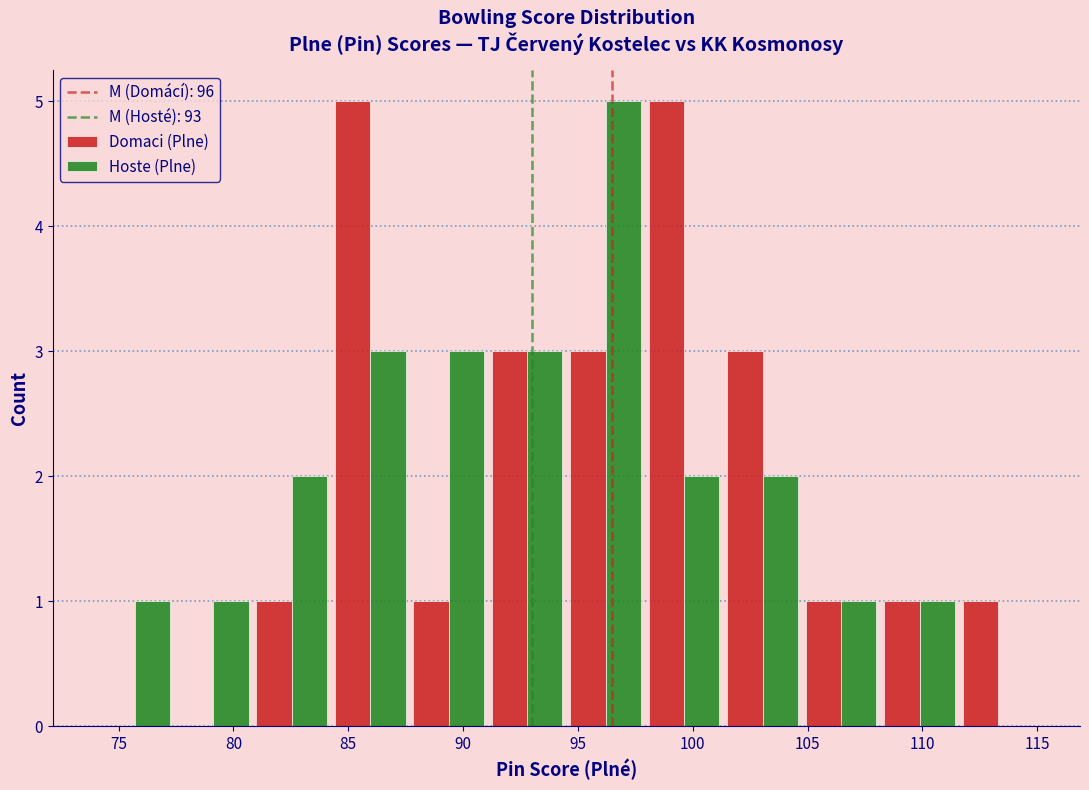

Reading left to right, list every range on the x-axis with the height of the bar of each series over it. Neither the bar edges nor the heights are printed on the chart, so give them approximately, as read against the axes.

74.0 to 77.5: Domaci (Plne)=0	Hoste (Plne)=1
77.5 to 81.0: Domaci (Plne)=0	Hoste (Plne)=1
81.0 to 84.5: Domaci (Plne)=1	Hoste (Plne)=2
84.5 to 87.5: Domaci (Plne)=5	Hoste (Plne)=3
87.5 to 91.0: Domaci (Plne)=1	Hoste (Plne)=3
91.0 to 94.5: Domaci (Plne)=3	Hoste (Plne)=3
94.5 to 98.0: Domaci (Plne)=3	Hoste (Plne)=5
98.0 to 101.5: Domaci (Plne)=5	Hoste (Plne)=2
101.5 to 105.0: Domaci (Plne)=3	Hoste (Plne)=2
105.0 to 108.0: Domaci (Plne)=1	Hoste (Plne)=1
108.0 to 111.5: Domaci (Plne)=1	Hoste (Plne)=1
111.5 to 115.0: Domaci (Plne)=1	Hoste (Plne)=0